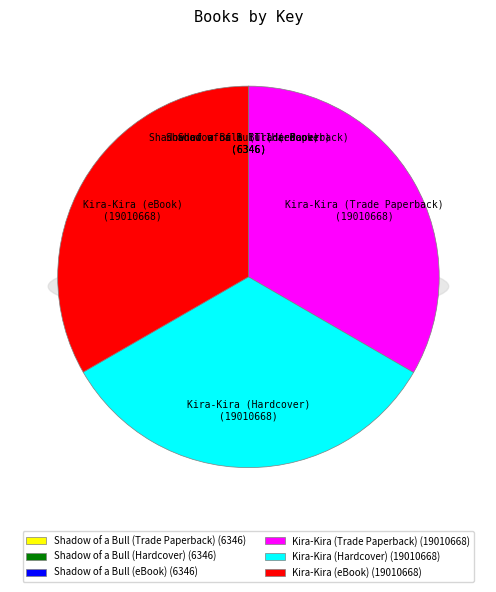

How many segments does this pie chart have?

6